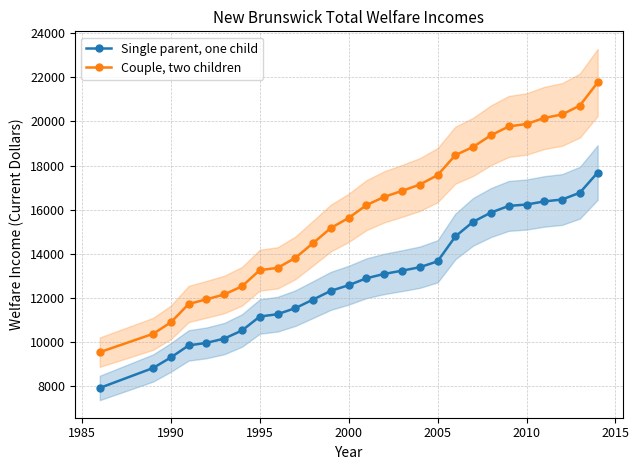

What is the value of the Single parent, one child point at the 8th from the left?

11151.0